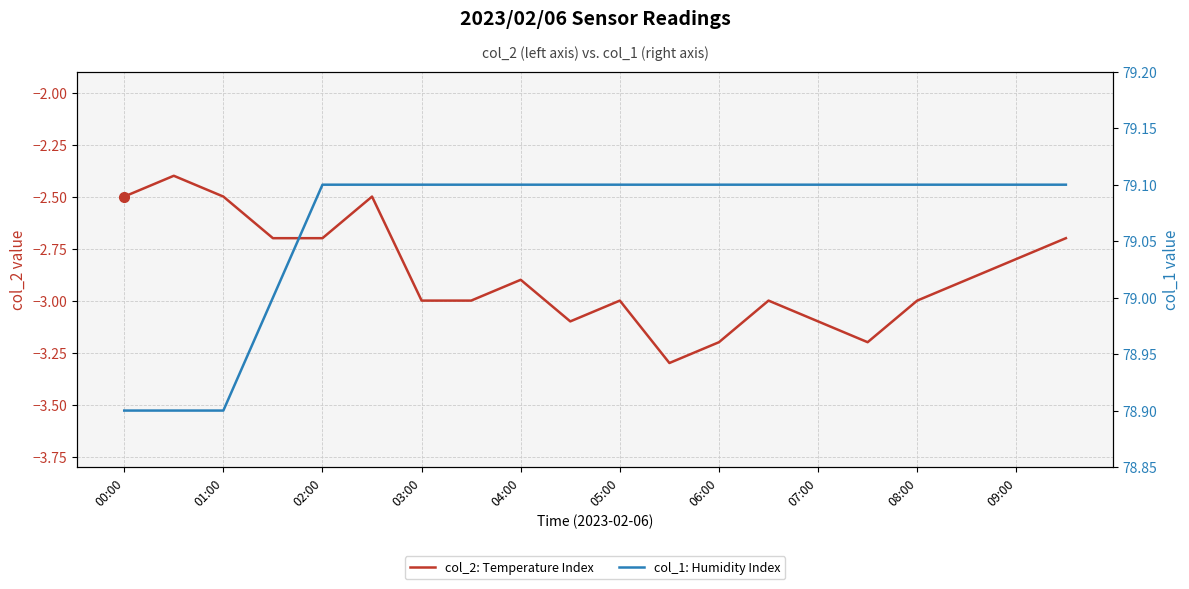

Which label corresponds to the largest value in the chart?

02:00